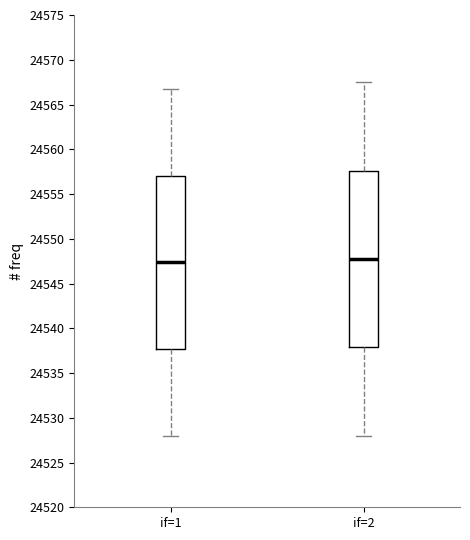

Reading left to right, read every box against the y-axis: the position of its median line, the range the box covers, and the ends of its whiskers. The values are not printed on the chart, so give them approximately, as read against the axis.

if=1: median 24547.5, box 24537.5 to 24557.0, whiskers 24528.0 to 24567.0
if=2: median 24548.0, box 24538.0 to 24557.5, whiskers 24528.0 to 24567.5